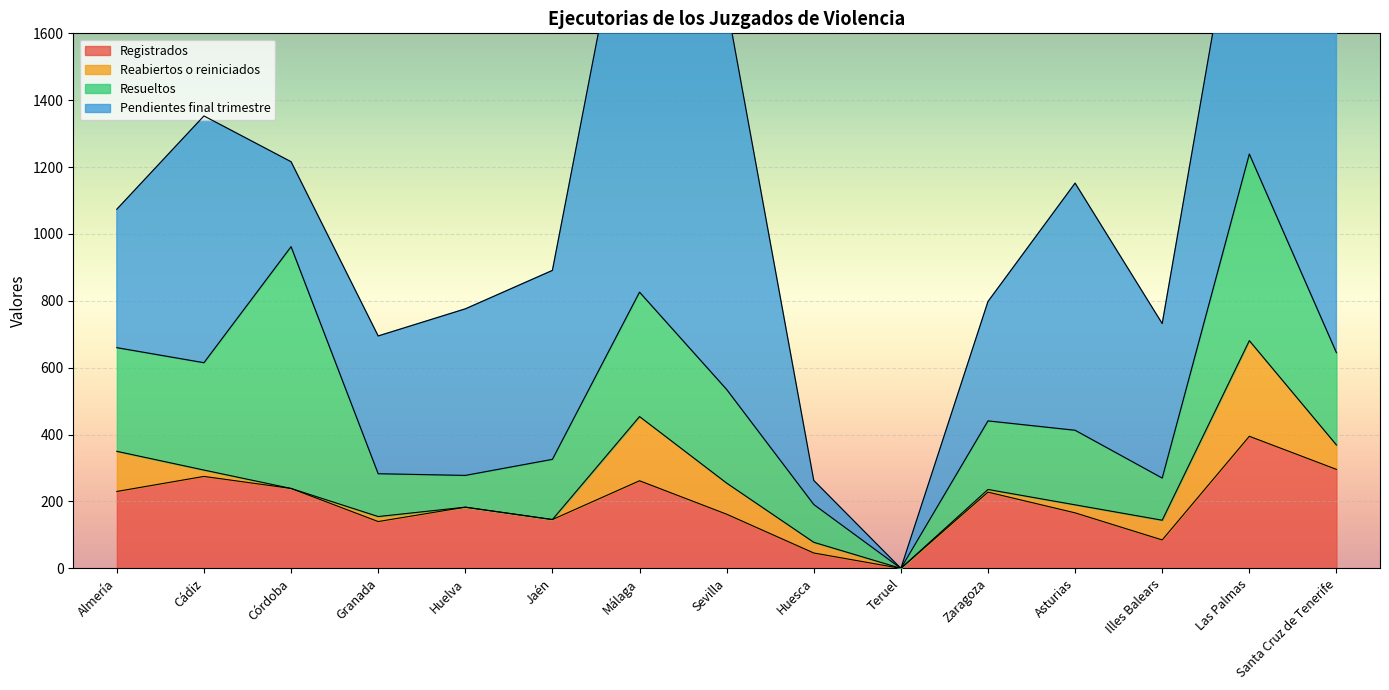

How many lines are shown in the chart?

4